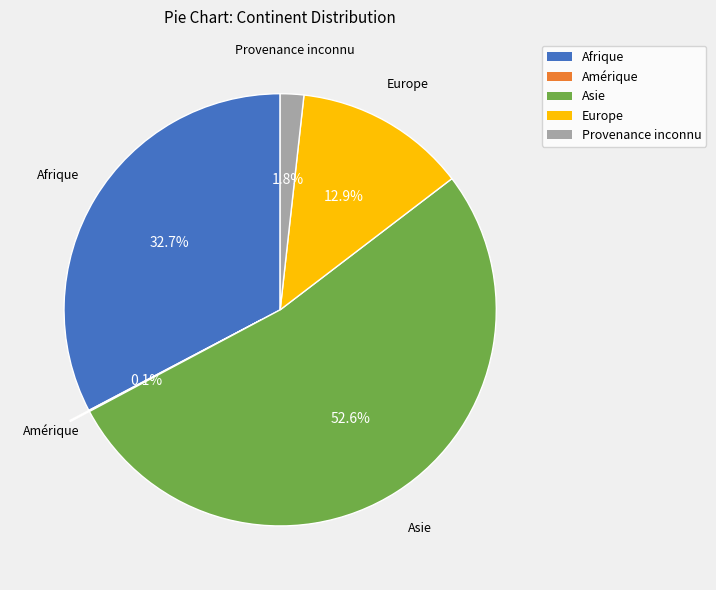

Which category has the biggest portion of the pie?

Asie